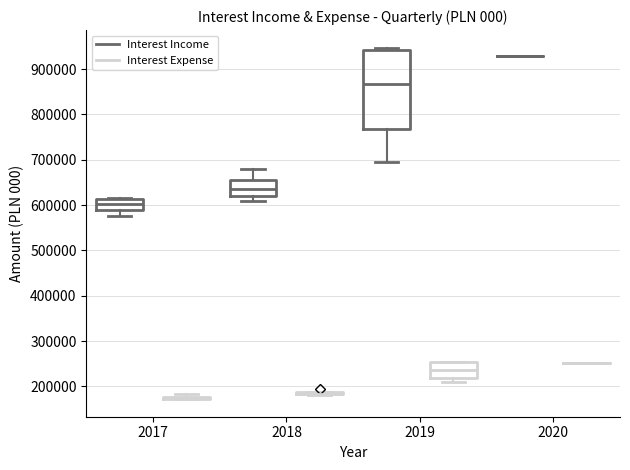

Which box is the tallest, from its lower edge to its upper edge?

2019 (Interest Income)